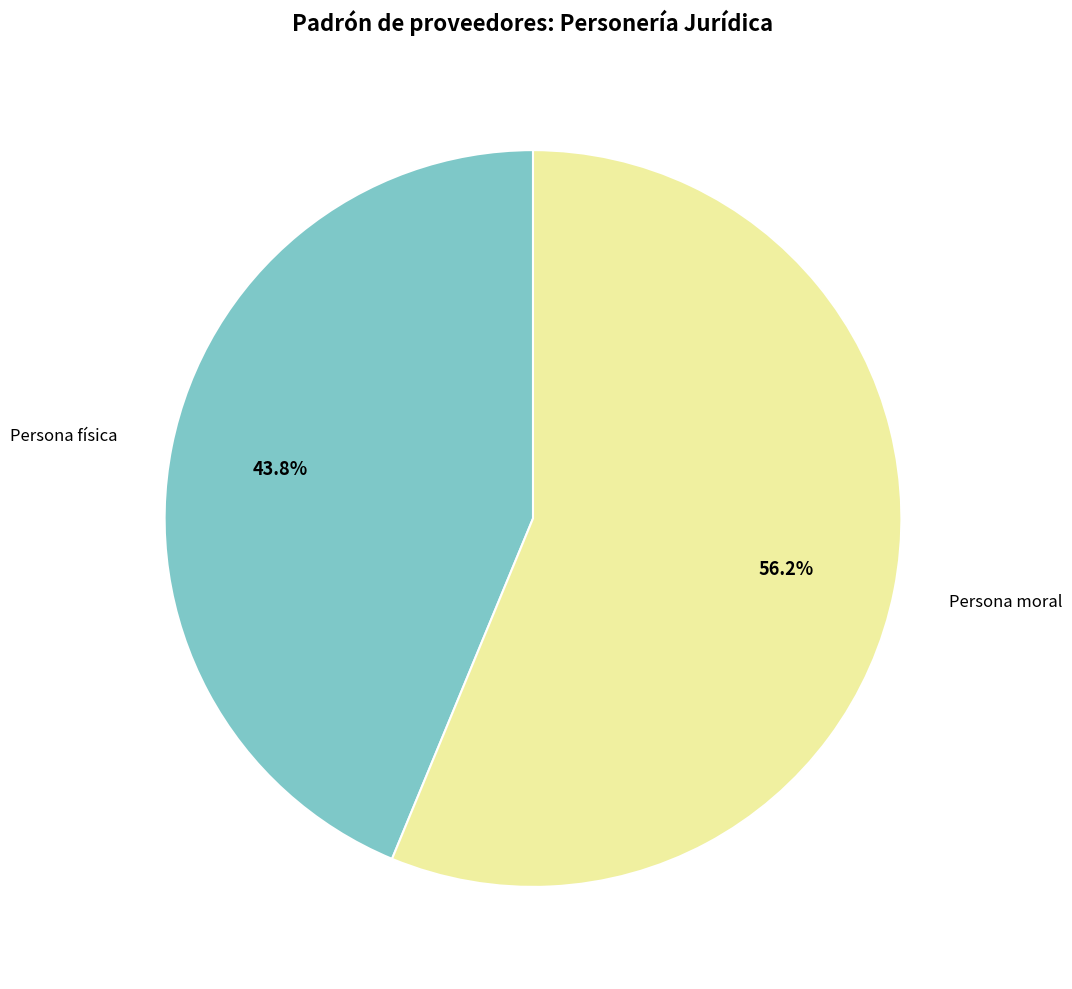

How many segments does this pie chart have?

2